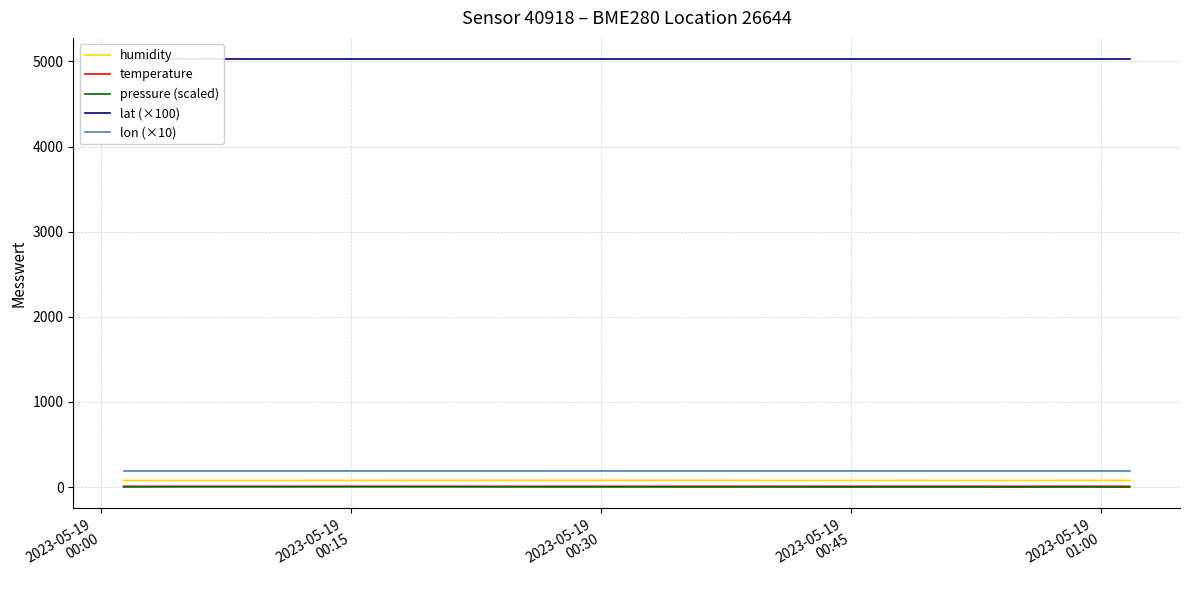

How many values in the humidity series exceed 78?

19